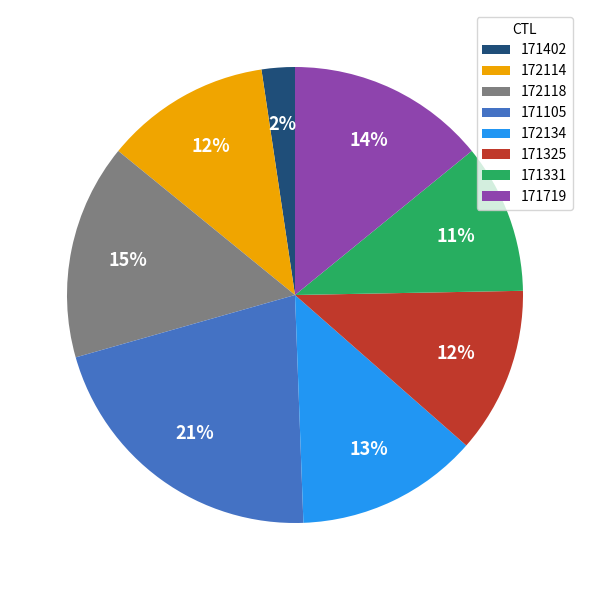

To the nearest percent, what percentage of the pie is 171325?

12%